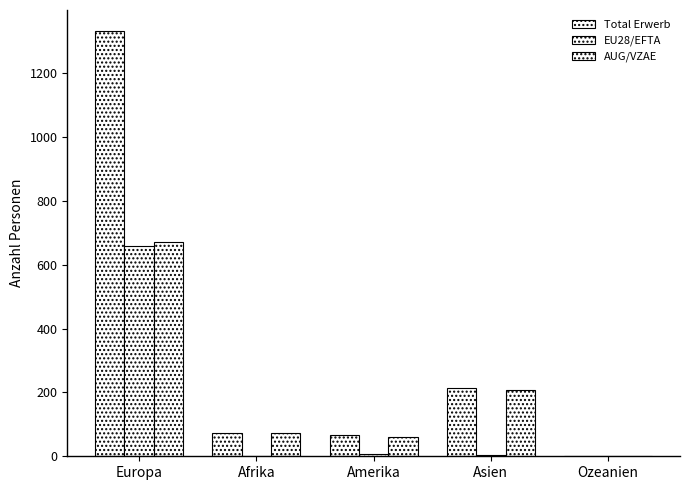

Count the number of categories in the chart.

5